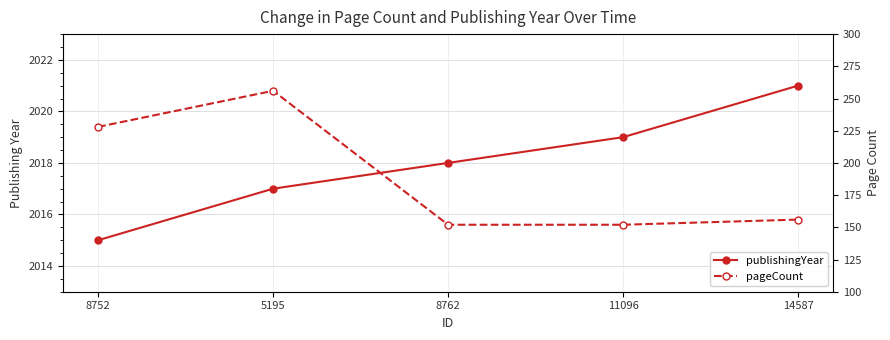

Rank the categories by publishingYear value from highest to lowest.

14587, 11096, 8762, 5195, 8752